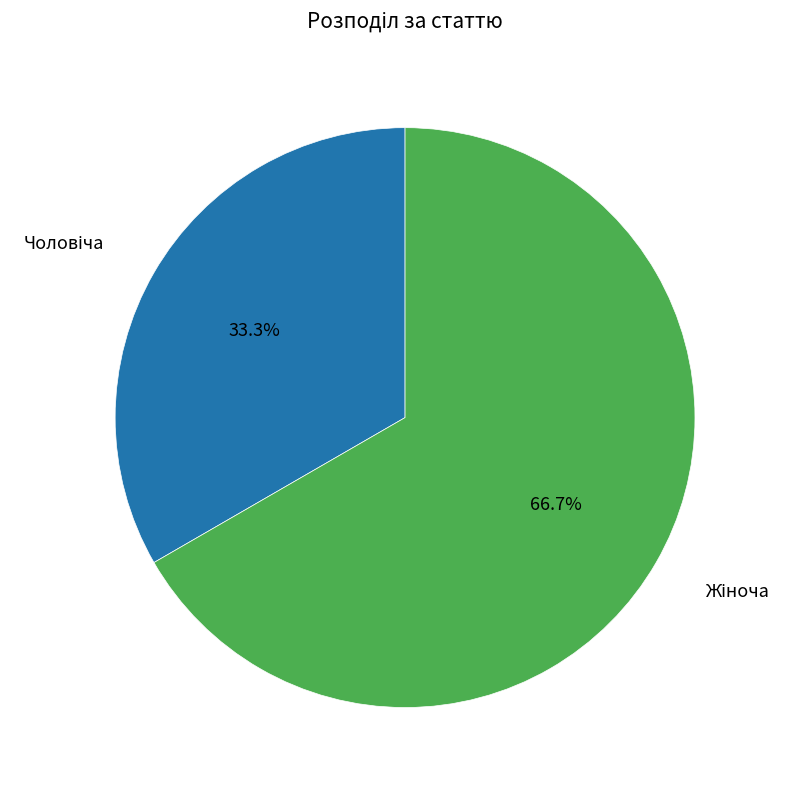

Is there a majority slice in this chart?

Yes